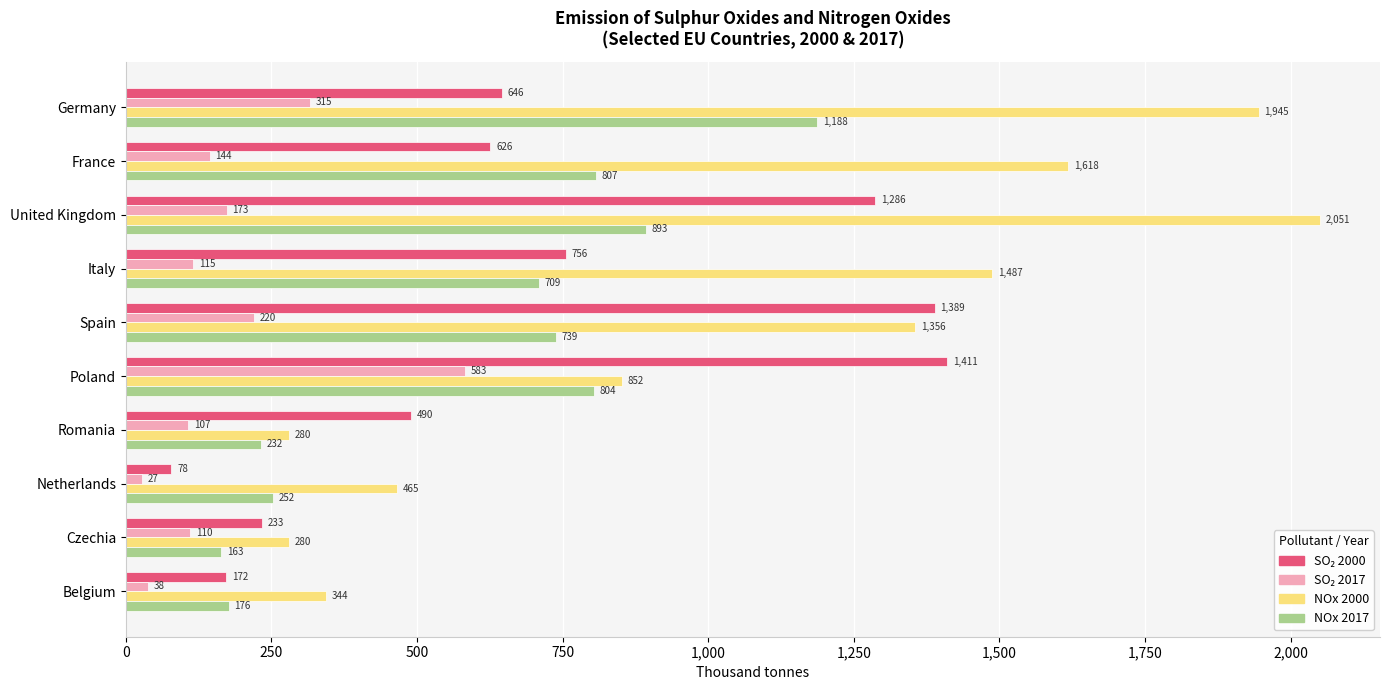

At which category is the sum across all series the highest?

United Kingdom